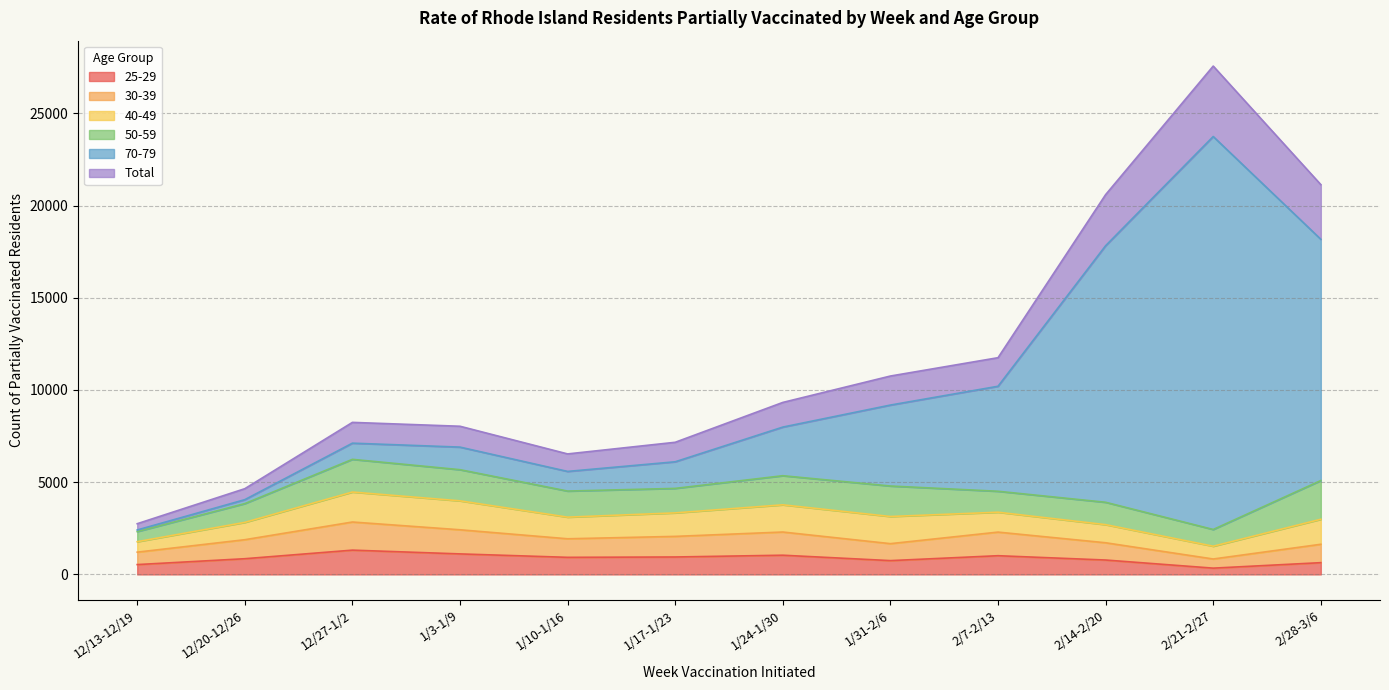

What are all the series names shown in the legend?

25-29, 30-39, 40-49, 50-59, 70-79, Total